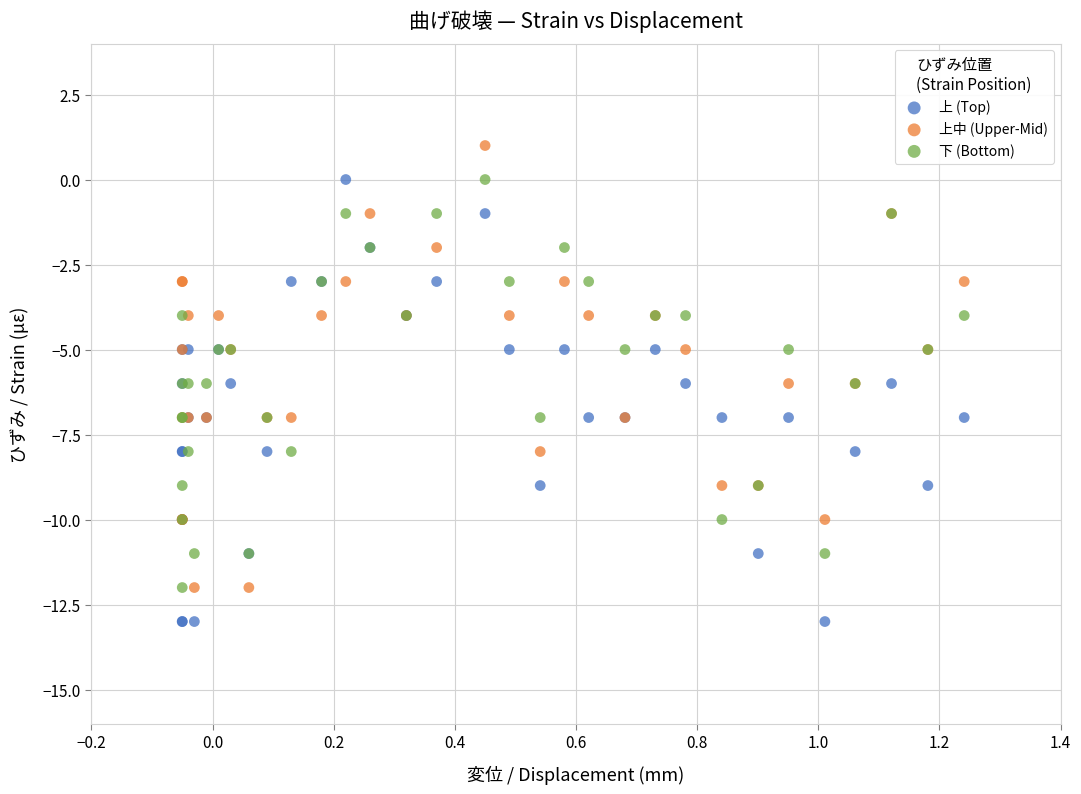

Which series contains the highest Y value?

上中 (Upper-Mid)